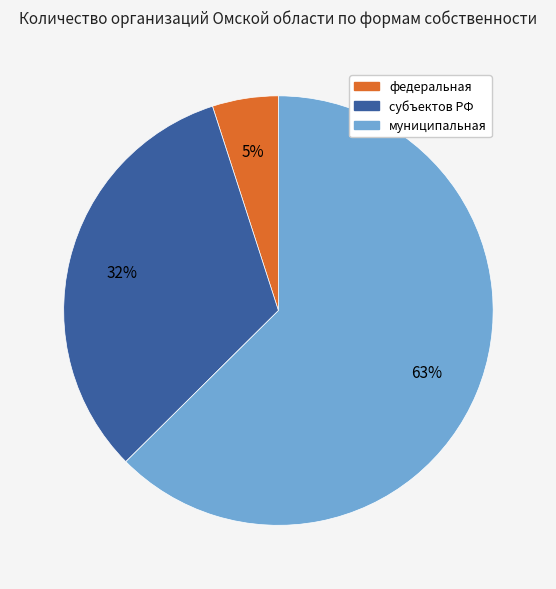

How many segments does this pie chart have?

3